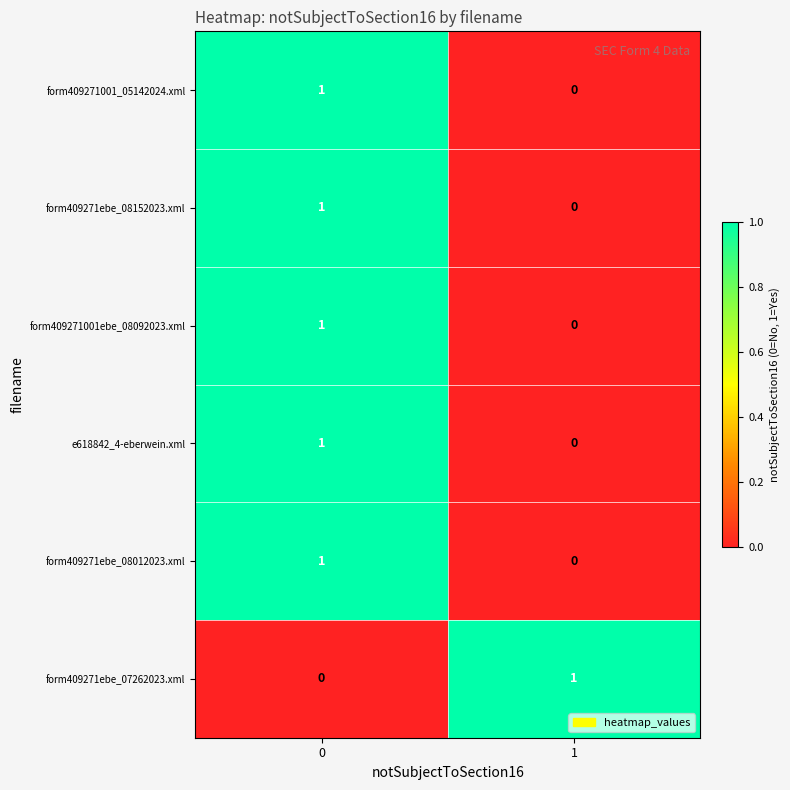

How many values in the form409271001ebe_08092023.xml series are below 1?

1